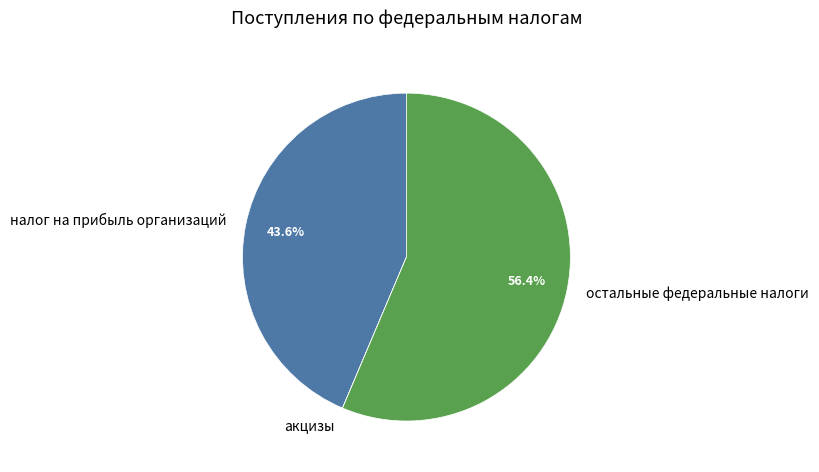

What is the majority slice?

остальные федеральные налоги